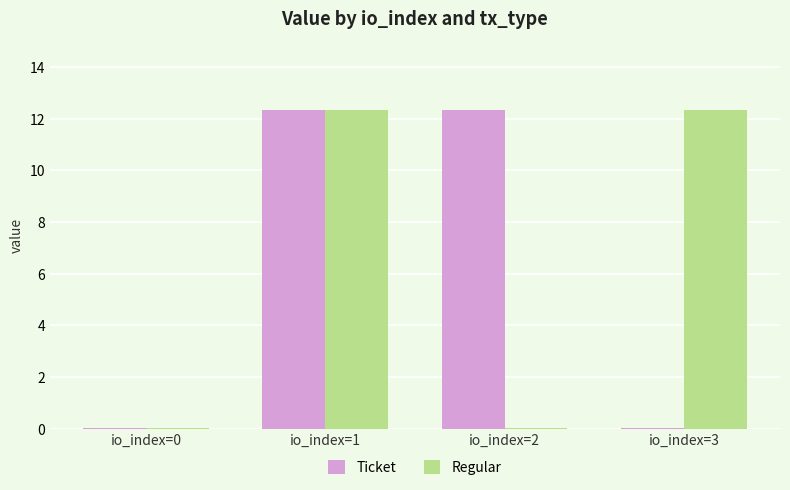

What is the spread (max minus min) of values at io_index=3?

12.3